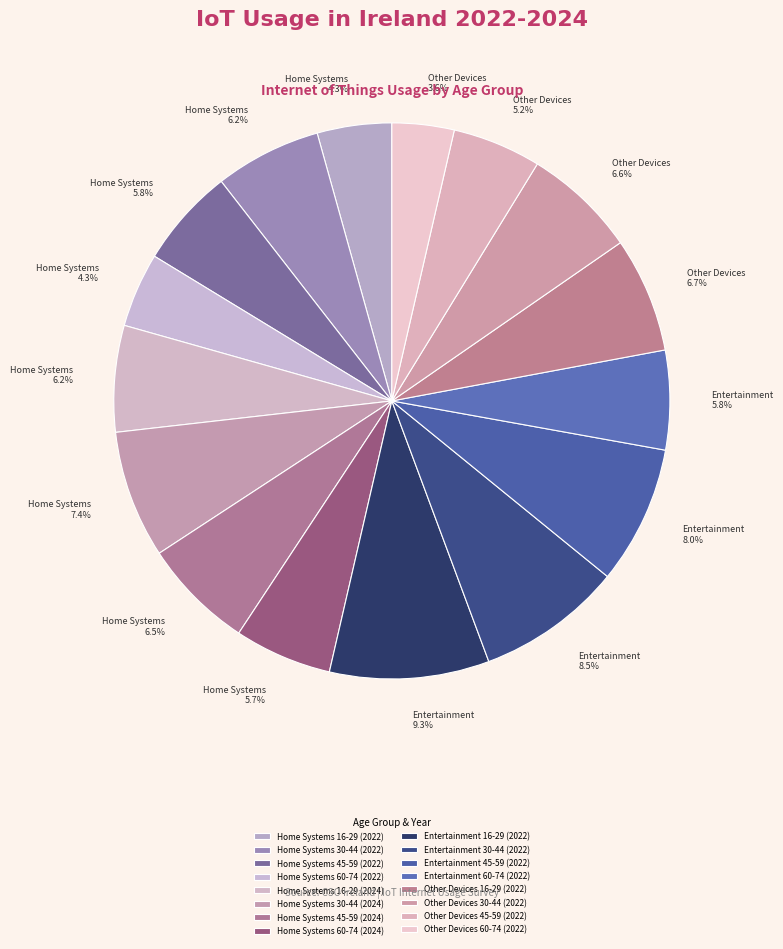

What is the largest slice in the pie chart?

Entertainment 16-29 (2022)